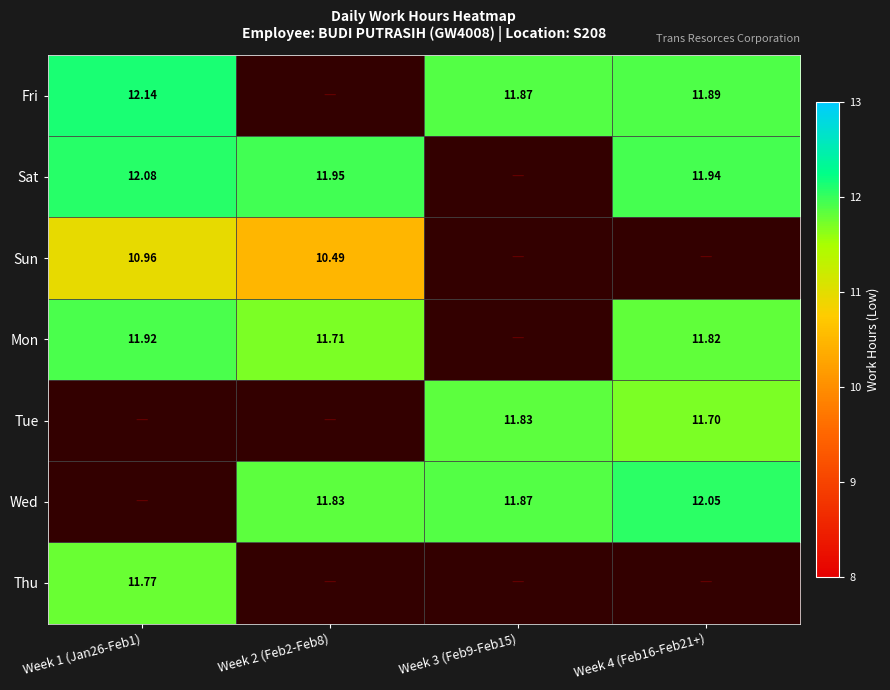

Which category has the highest value across all series?

Week 1 (Jan26-Feb1)